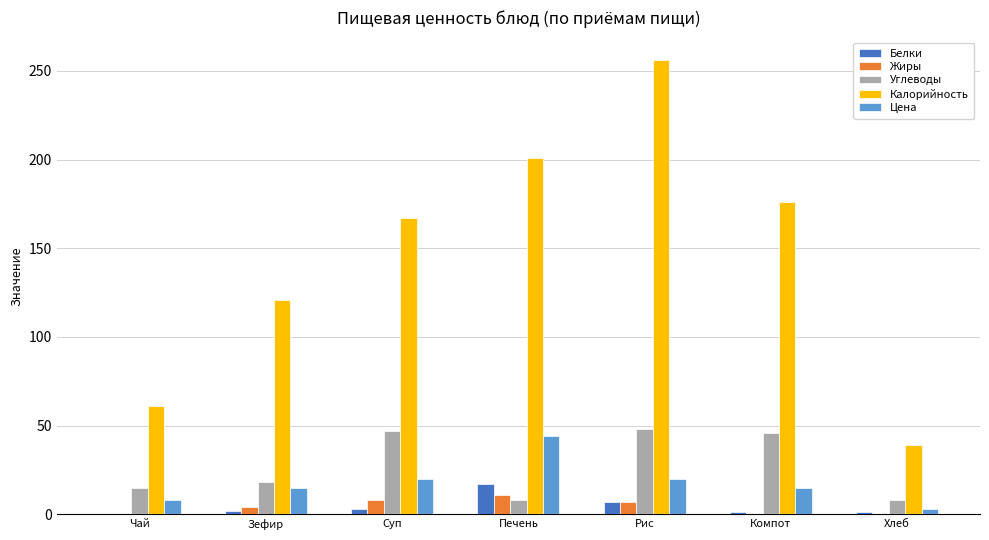

Read the Цена value at Зефир, to the nearest 5.

15